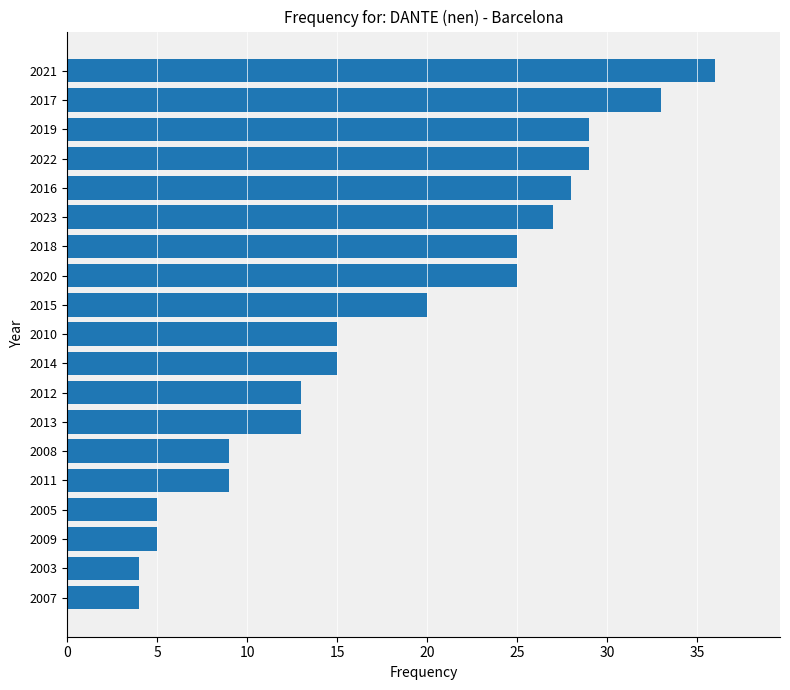

What is the difference between the maximum and minimum values?

32